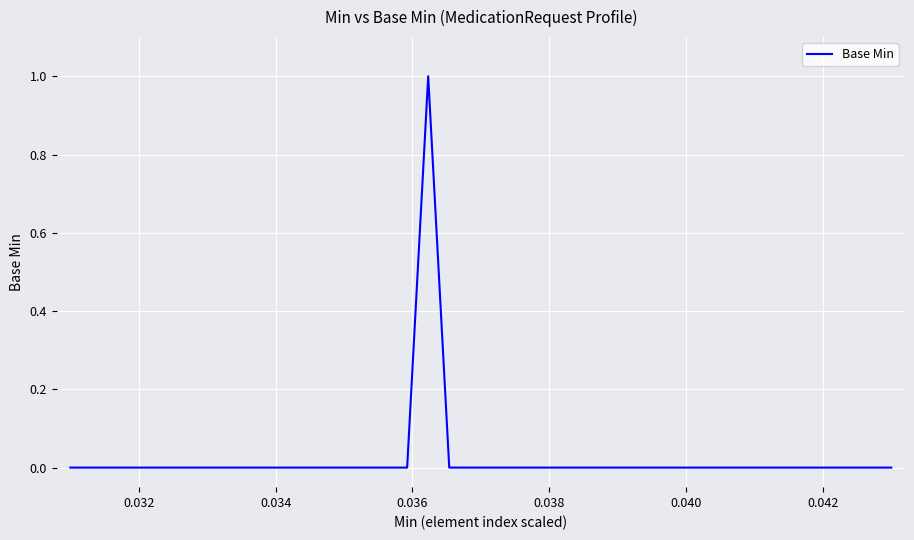

How many lines are shown in the chart?

1